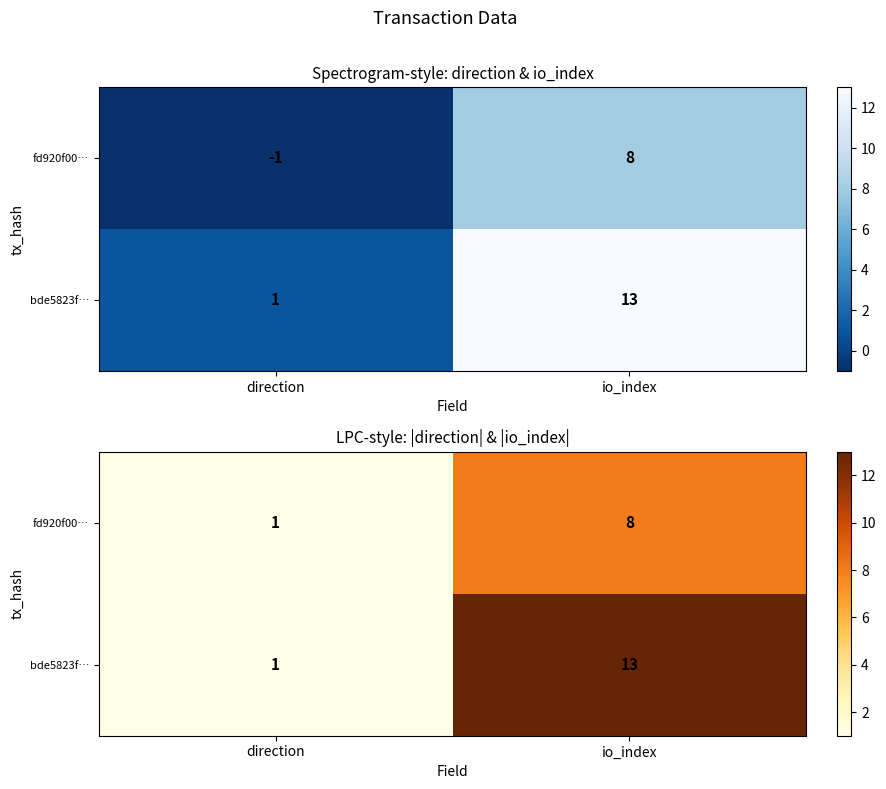

What is the total value across all series at direction?

2